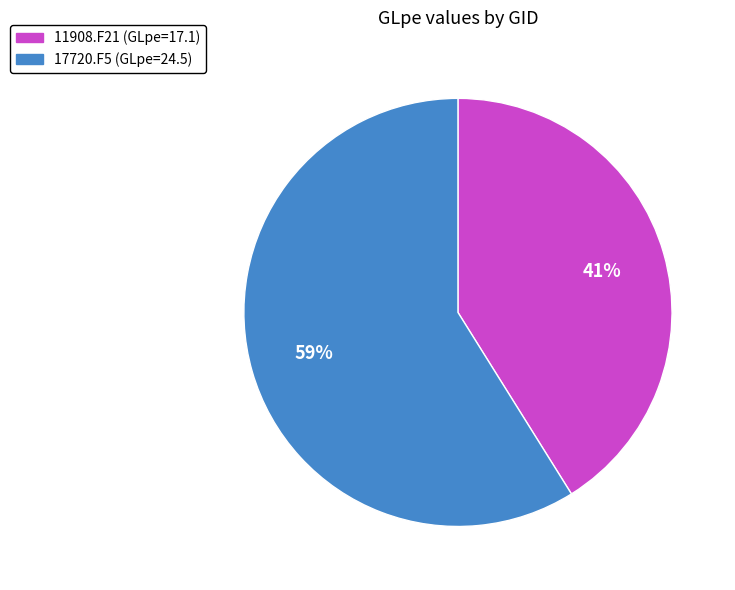

To the nearest percent, what percentage of the pie is 11908.F21?

41%